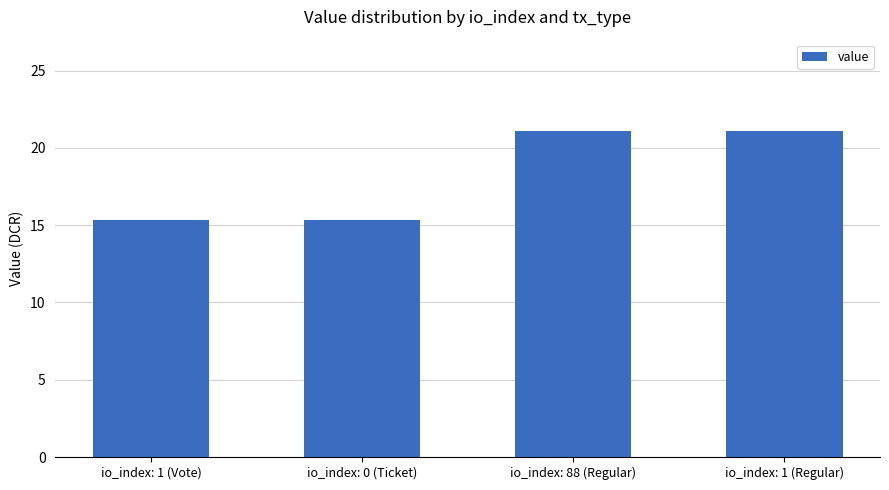

What is the greatest value displayed?

21.1